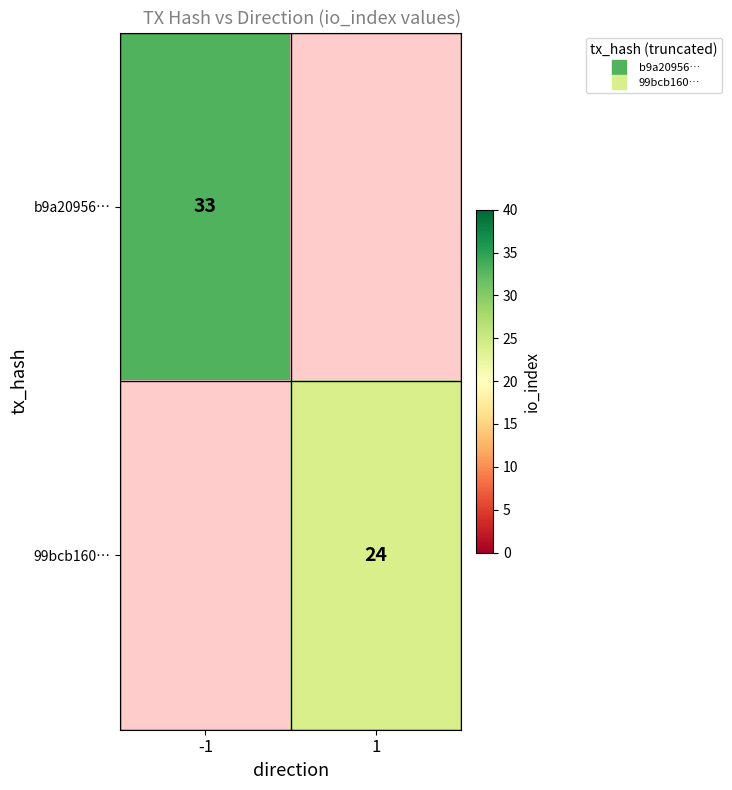

Which series has the widest spread of values?

b9a20956…